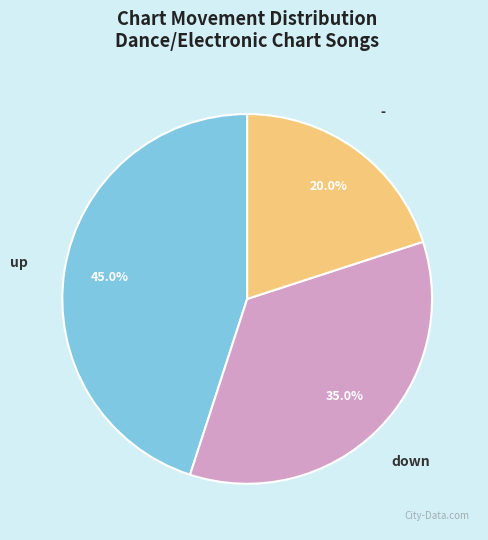

Does - represent more than half of the total?

No